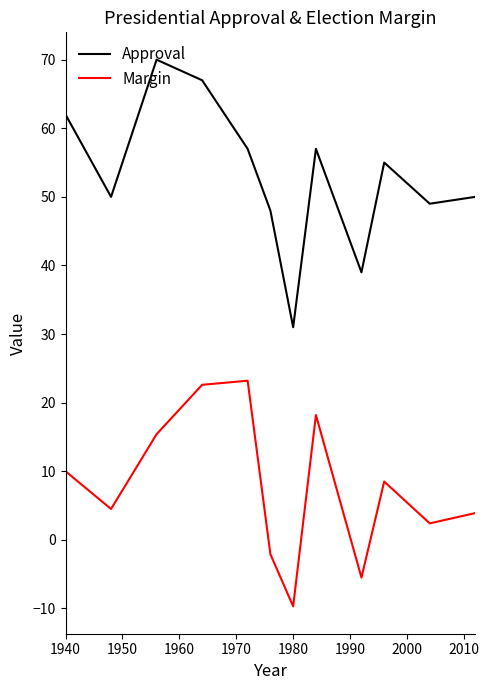

True or false: Approval and Margin intersect in this chart.

False